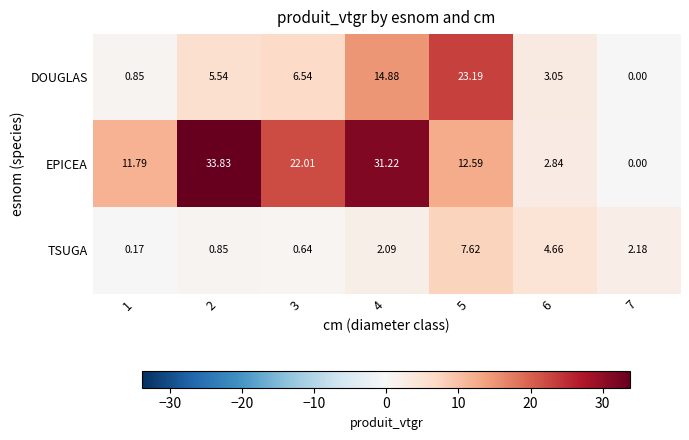

Between 6 and 7, which series saw the biggest shift?

DOUGLAS